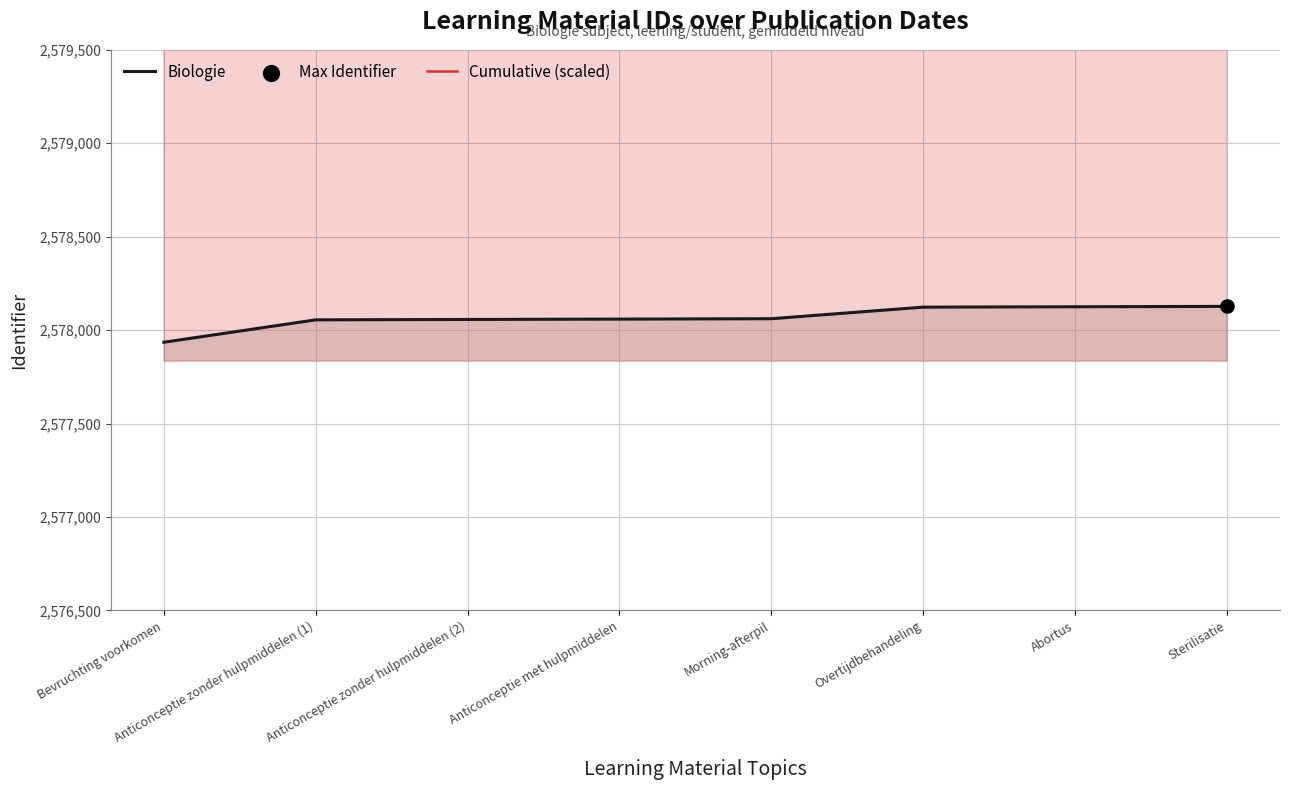

Which series reaches the minimum Y coordinate?

Biologie